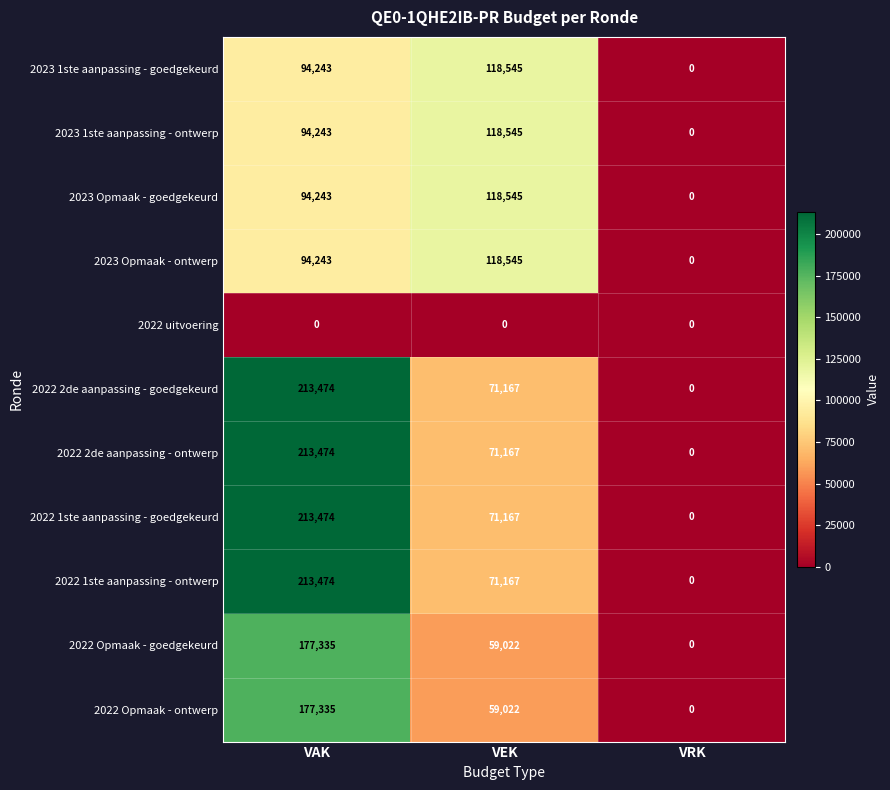

The 2022 2de aanpassing - goedgekeurd series shows 312002 at VAK. True or false?

False